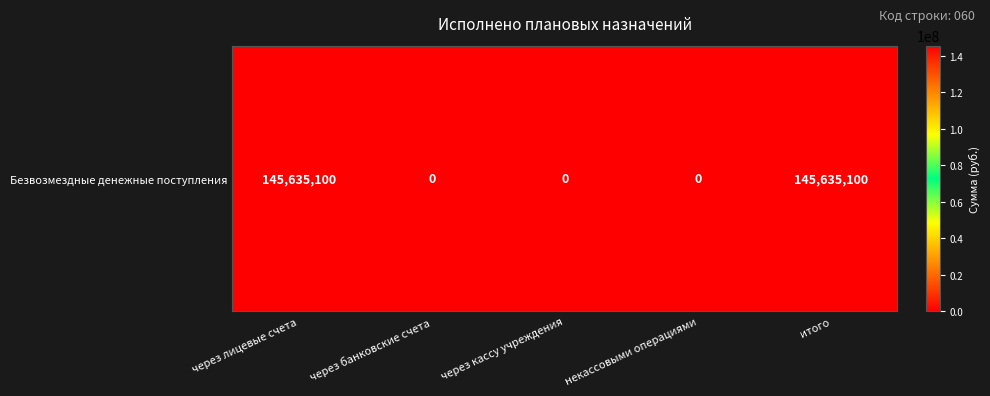

How many positive values are there?

2